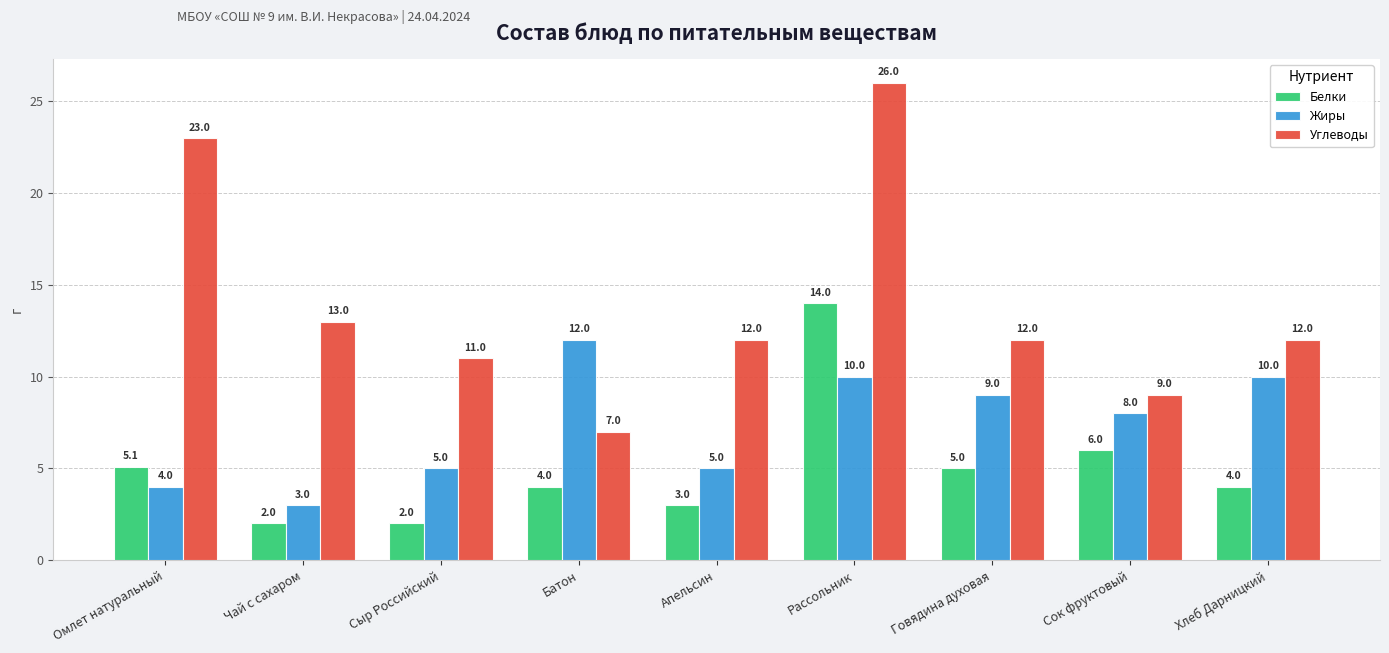

Reading left to right, list all the values displayed in this chart.

Белки: 5.1	2.0	2.0	4.0	3.0	14.0	5.0	6.0	4.0
Жиры: 4.0	3.0	5.0	12.0	5.0	10.0	9.0	8.0	10.0
Углеводы: 23.0	13.0	11.0	7.0	12.0	26.0	12.0	9.0	12.0